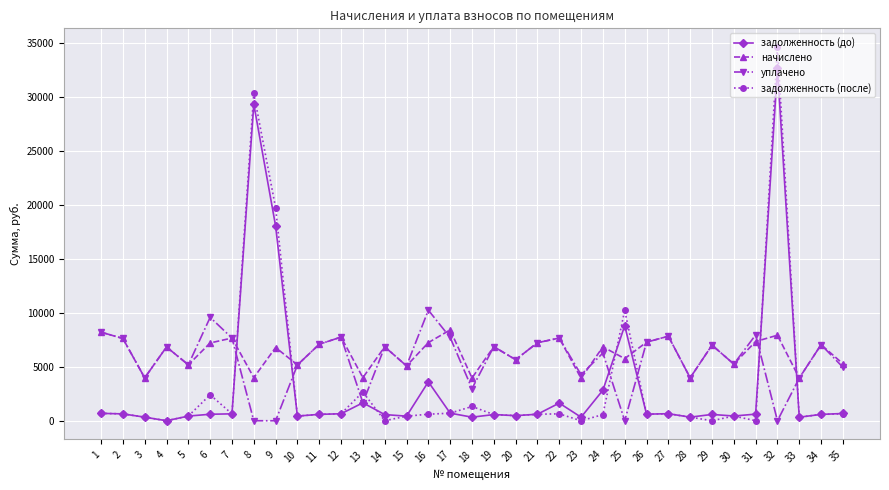

The value of уплачено at 29 is 3125.2. True or false?

False